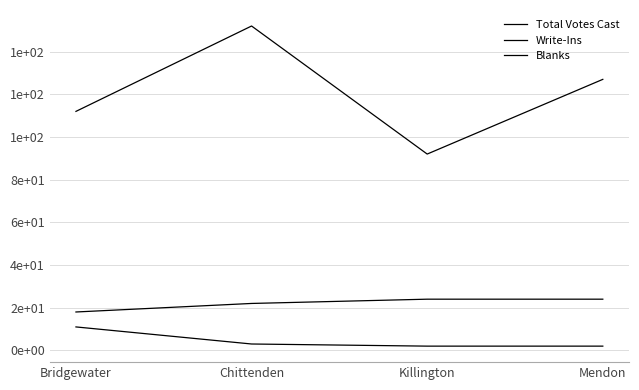

Does the chart have visible grid lines?

Yes